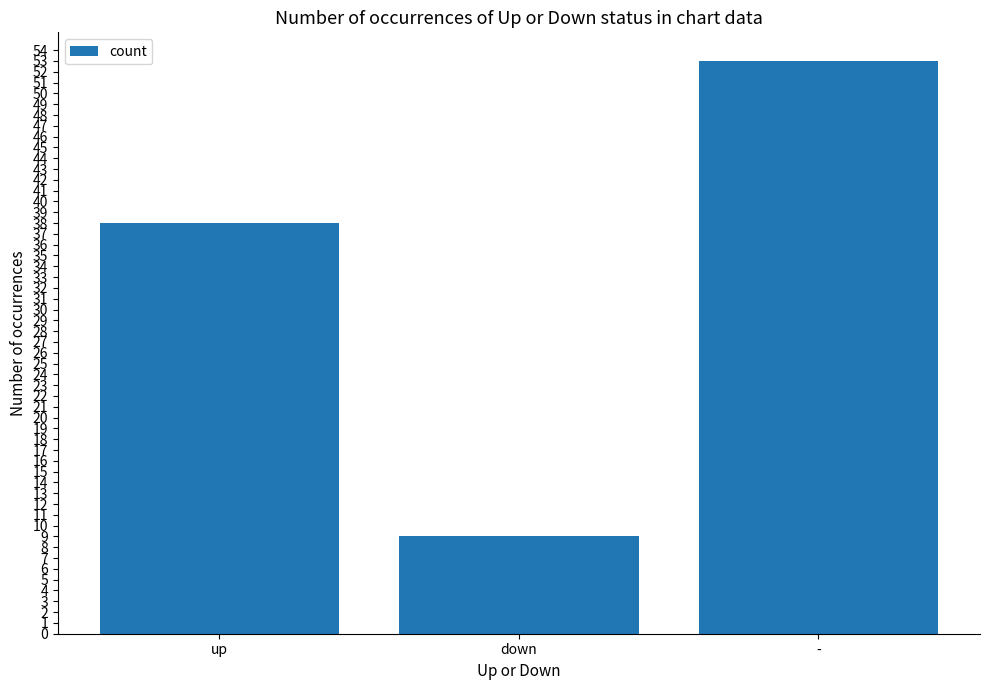

How many data points are less than 38?

1